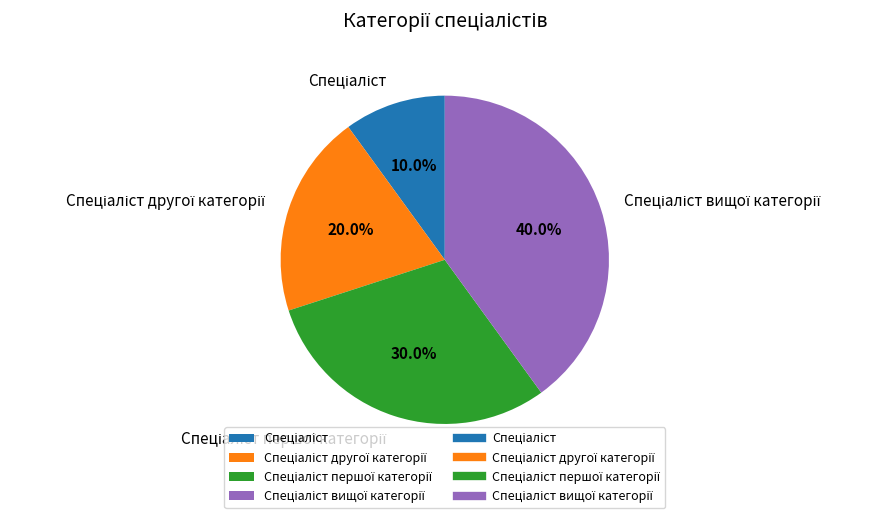

Is there a majority slice in this chart?

No